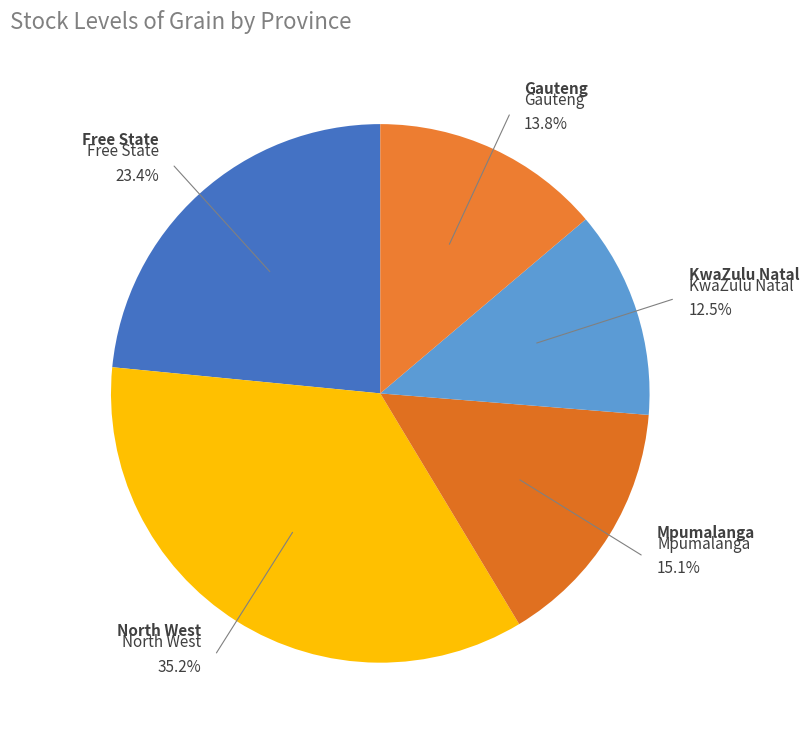

How many slices are in this pie chart?

5